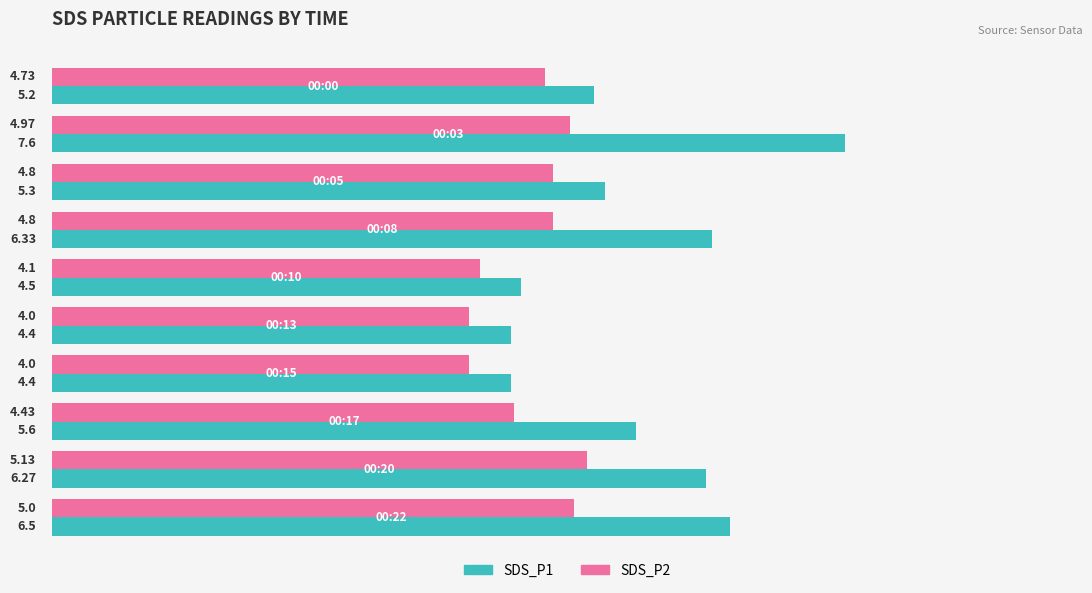

At how many categories does at least one series exceed 4?

10